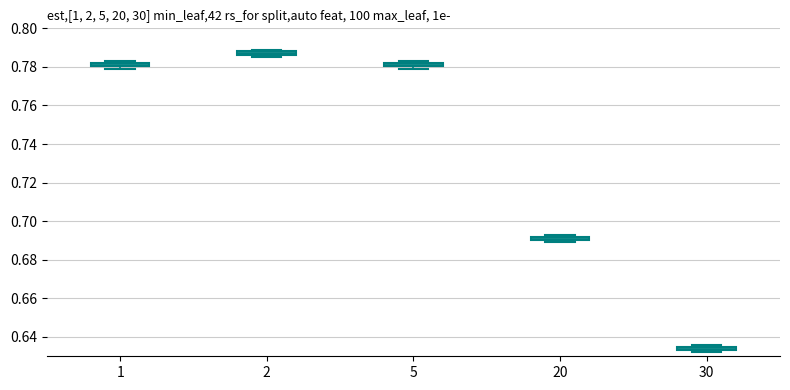

Which box has the highest median line?

2